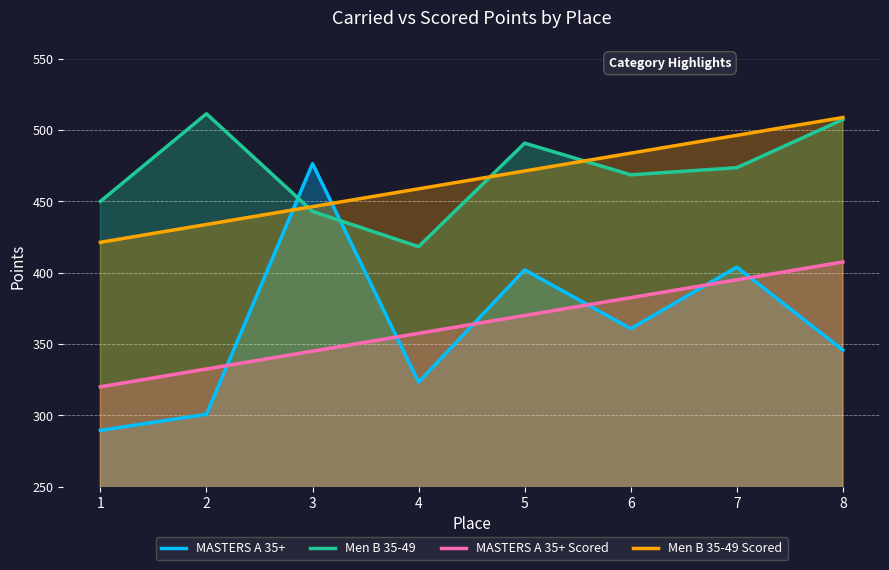

Which series has the largest total across all categories?

Men B 35-49